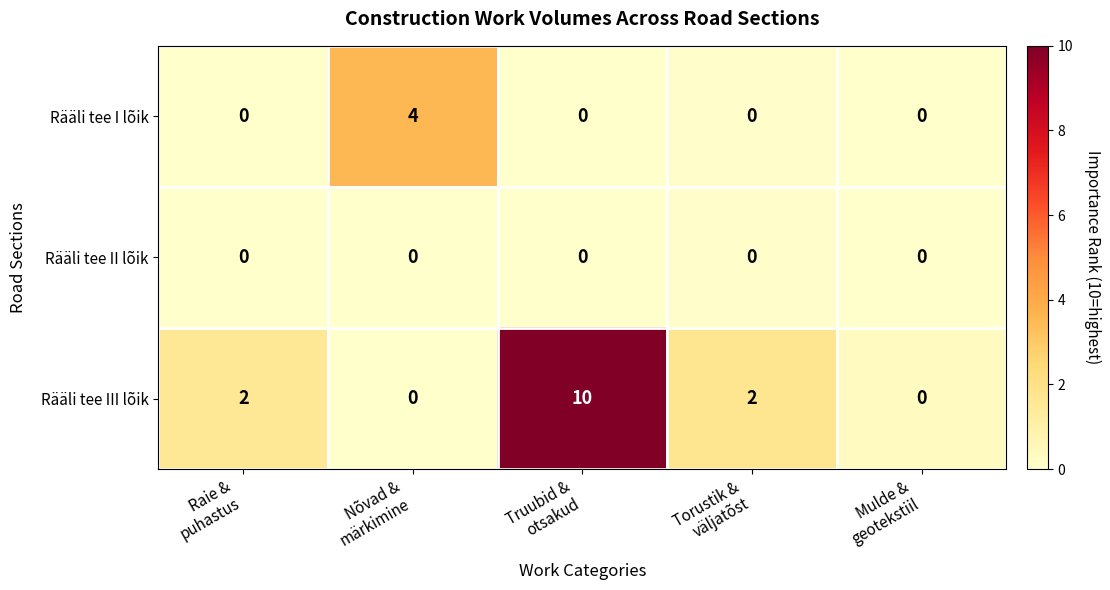

List the series in order of their peak value, highest first.

Rääli tee III lõik, Rääli tee I lõik, Rääli tee II lõik